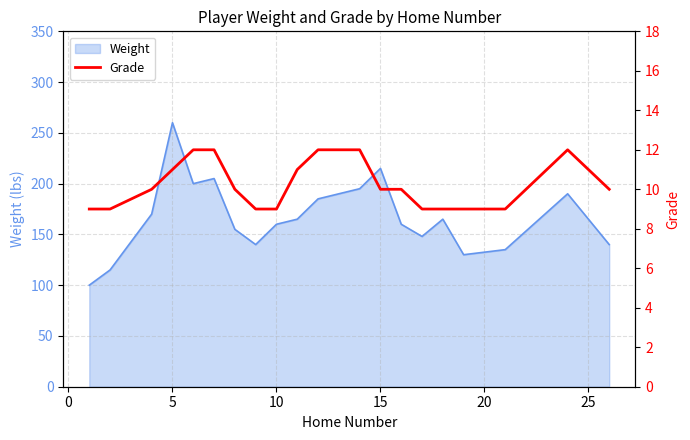

What is the minimum value for Weight?

100